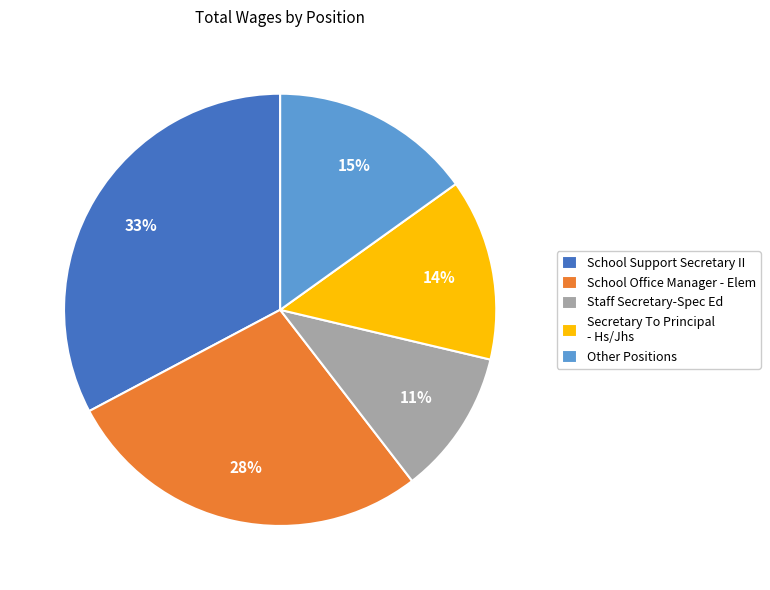

Is there any slice that represents more than half of the pie?

No